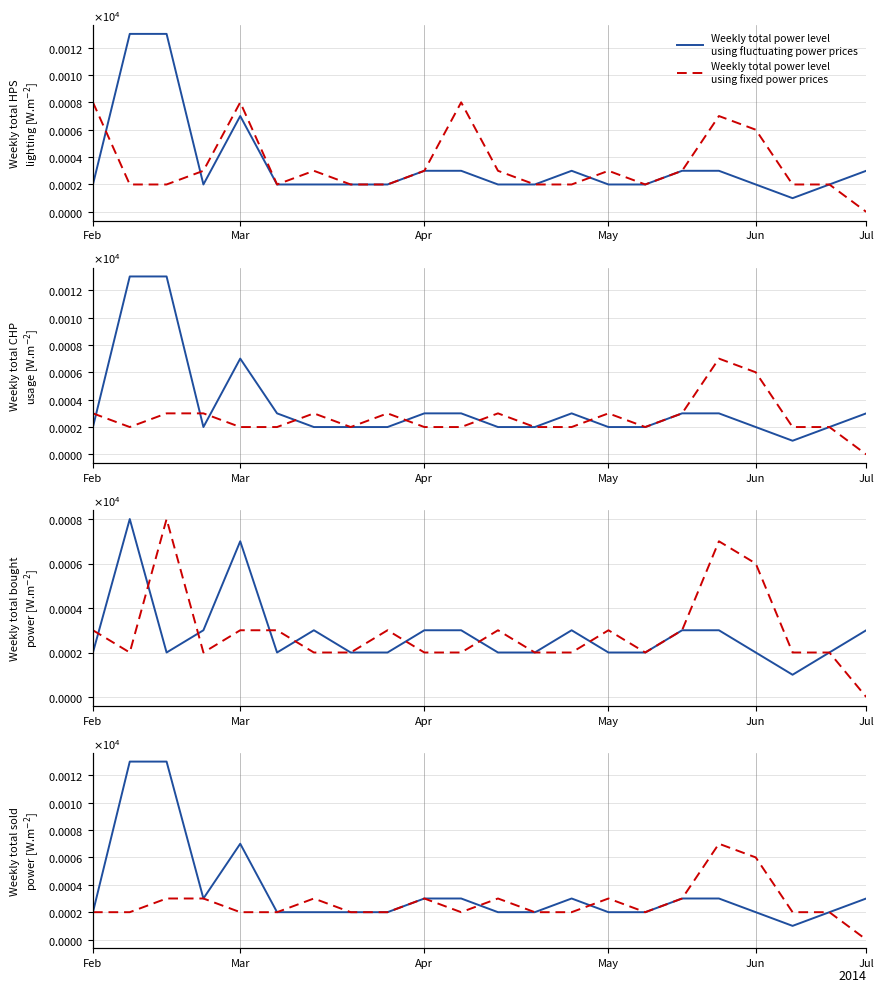

At which category does Weekly total power level
using fixed power prices reach its first local peak?

6